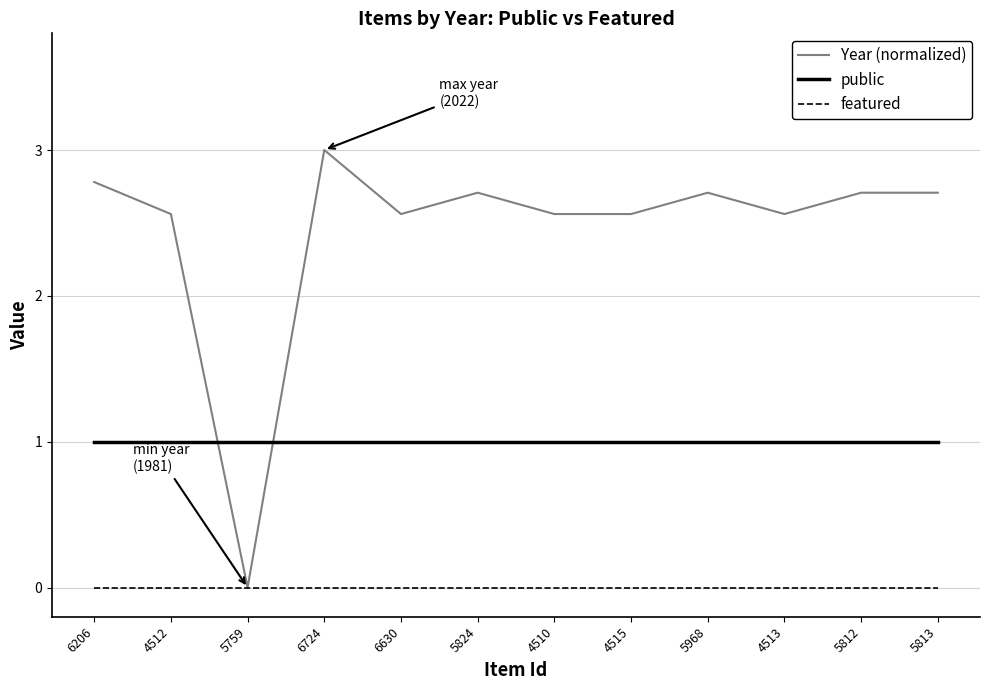

True or false: public has a value of 0.6 at 4512.

False